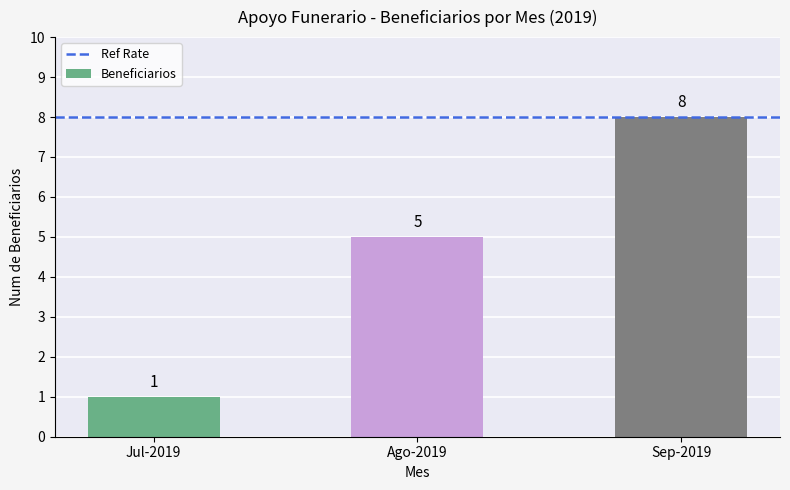

The chart shows a value of 1 at Jul-2019. True or false?

True